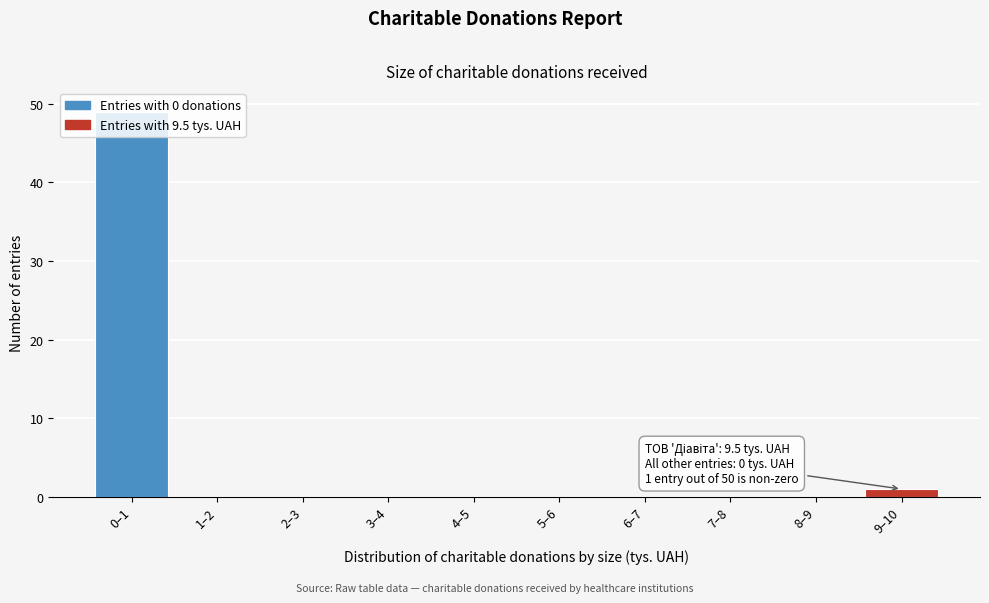

What is the change in value from 0–1 to 5–6?

-49